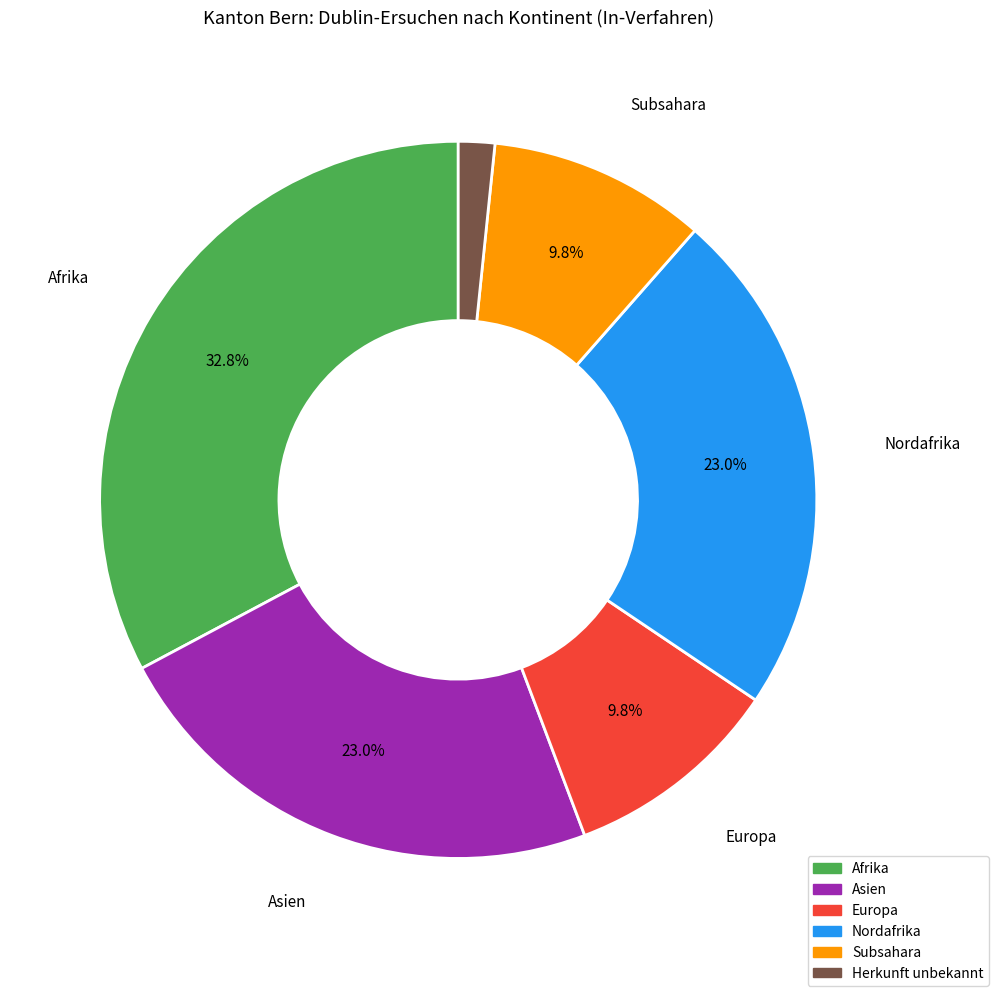

To the nearest percent, what is the difference between the largest and smallest slice percentages?

31%